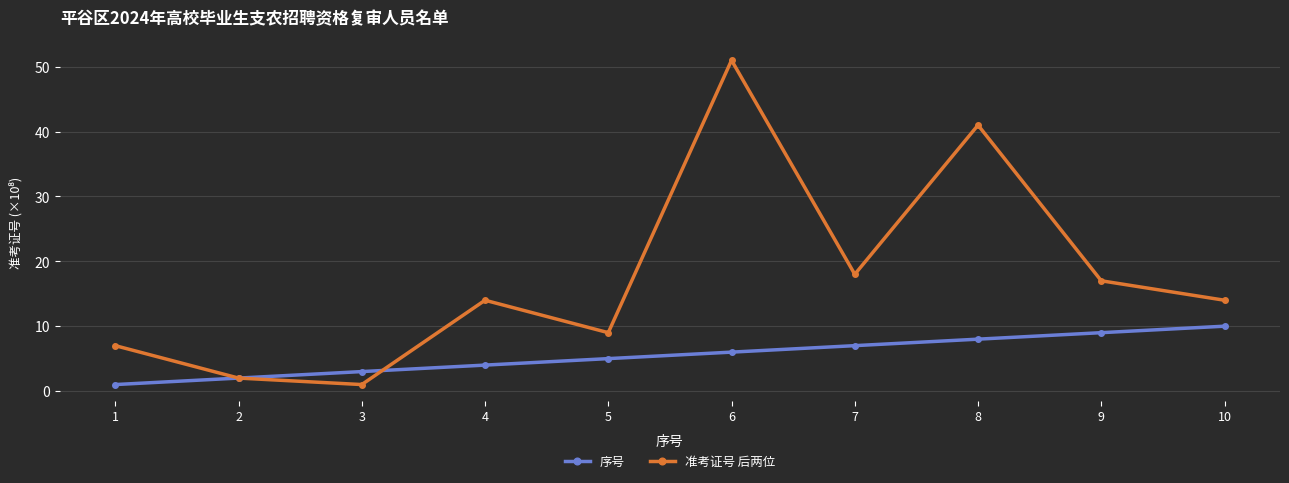

What is the sum of the 序号 values at 8 and 3?

11